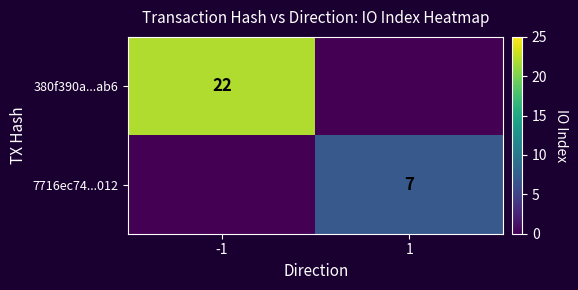

The value of 7716ec74...012 at 1 is 7. True or false?

True